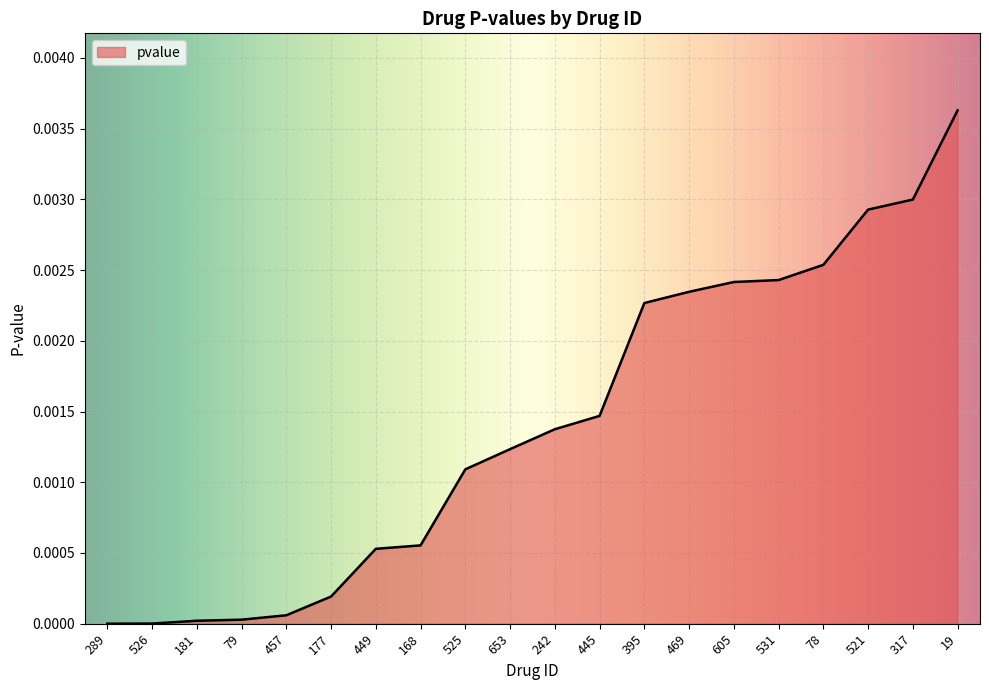

Which has a higher value, 317 or 445?

317